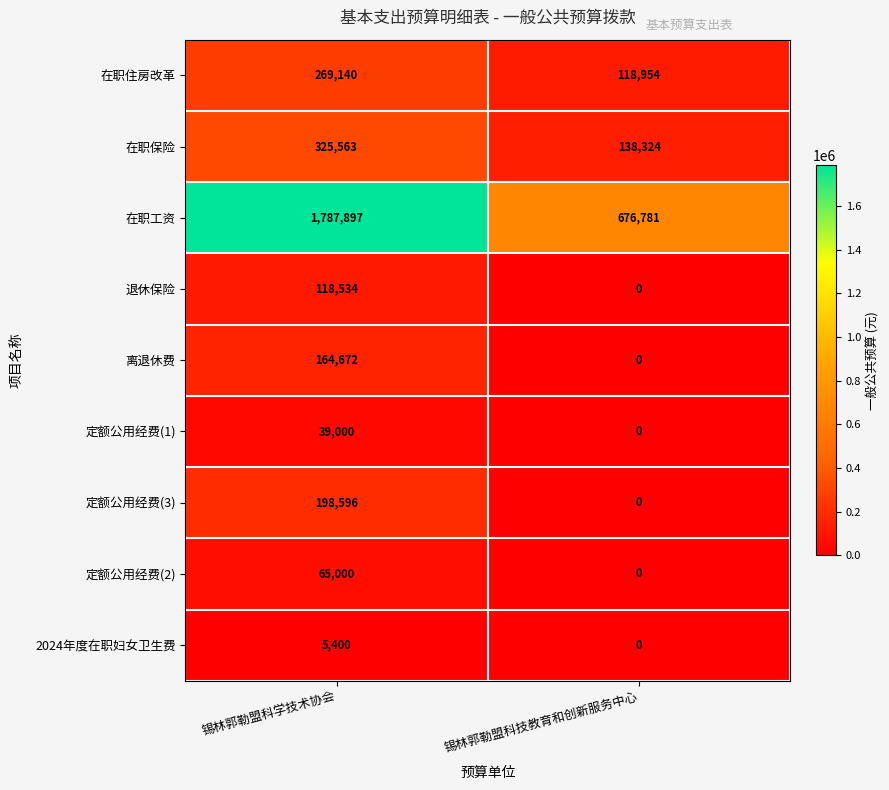

What is the difference between the highest and lowest values at 锡林郭勒盟科学技术协会?

1782497